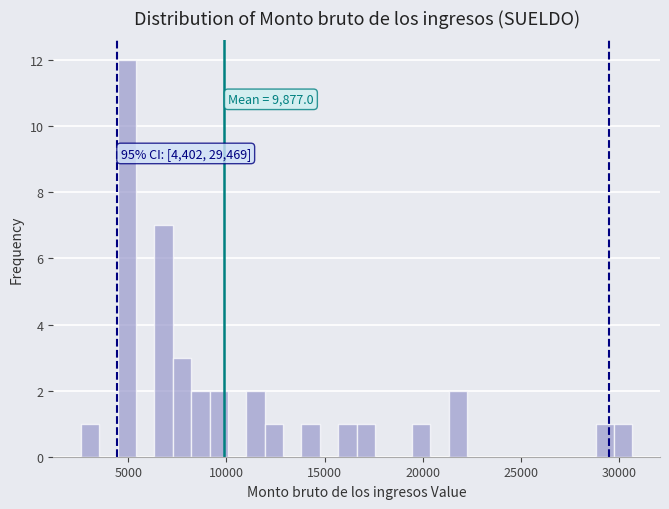

Read against the x-axis, roughly where is the centre of the tallest bar?

5000